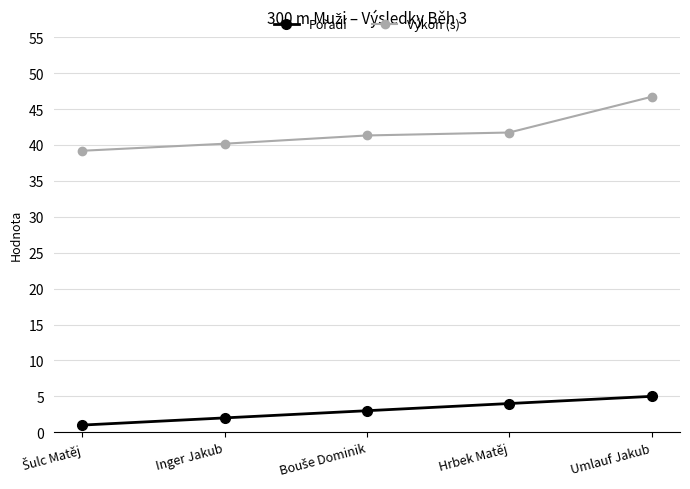

How many data points does each series have?

5